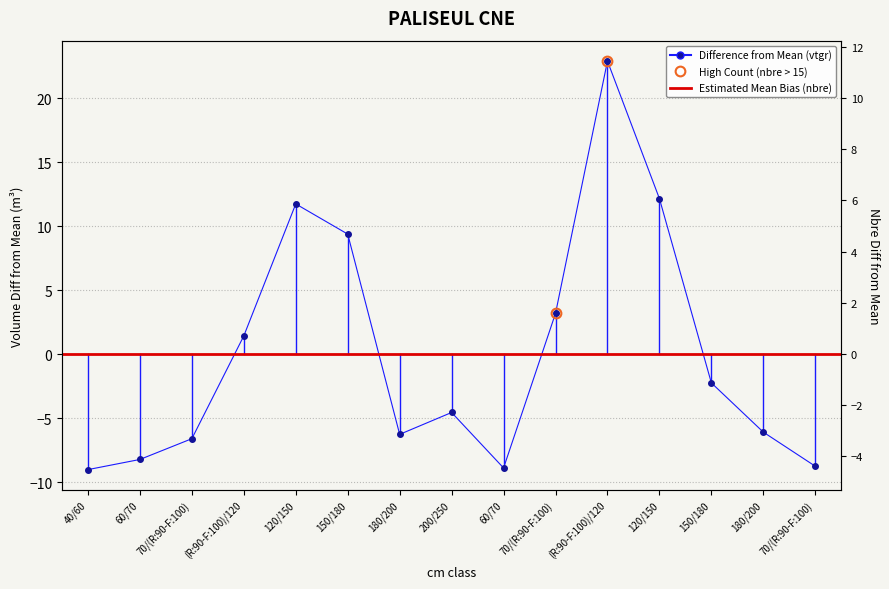

What is the label of the 3rd point from the left?

70/(R:90-F:100)